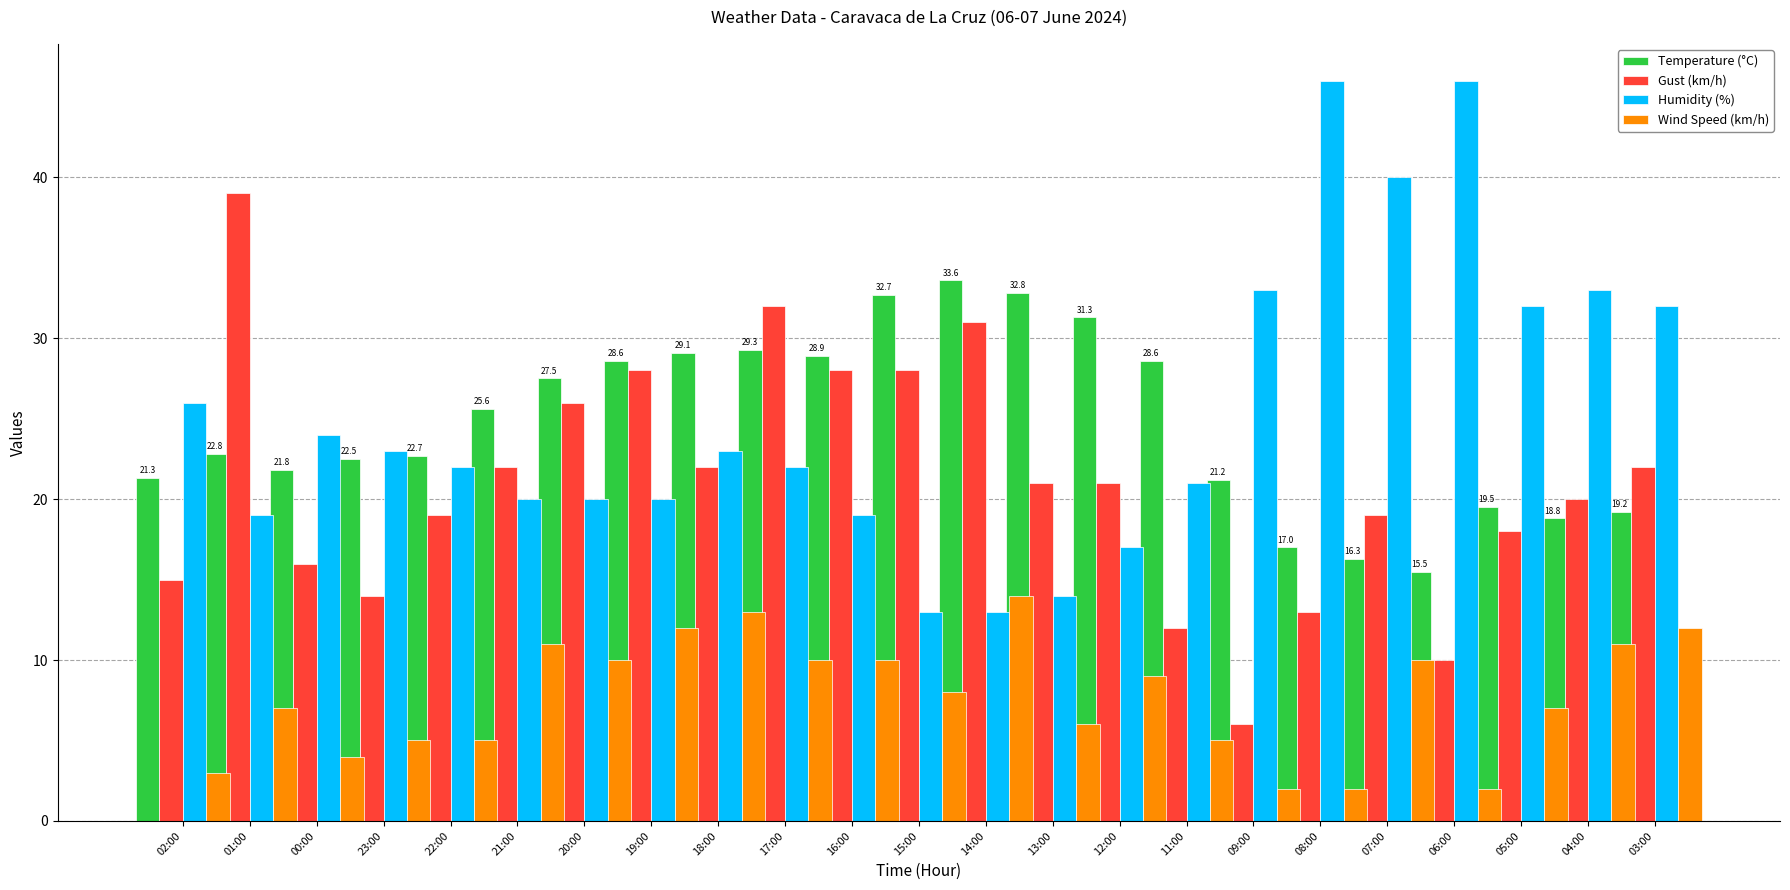

What is the label of the 14th bar from the left?

13:00